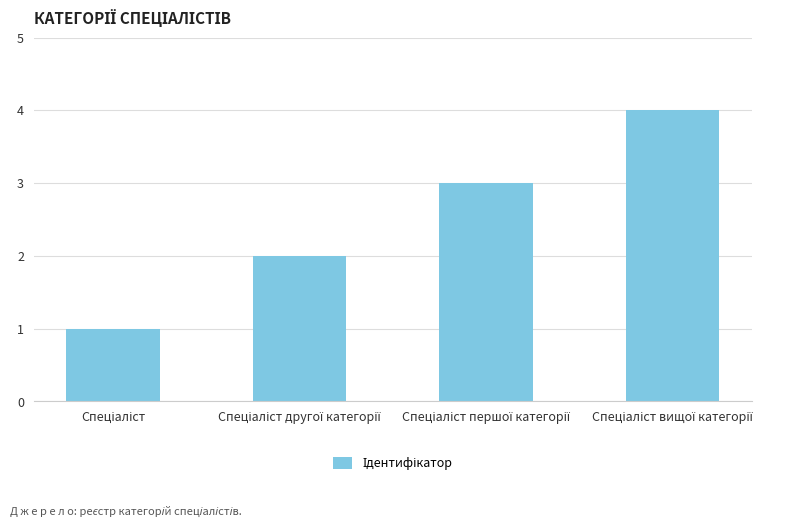

What is the difference between the maximum and minimum values?

3